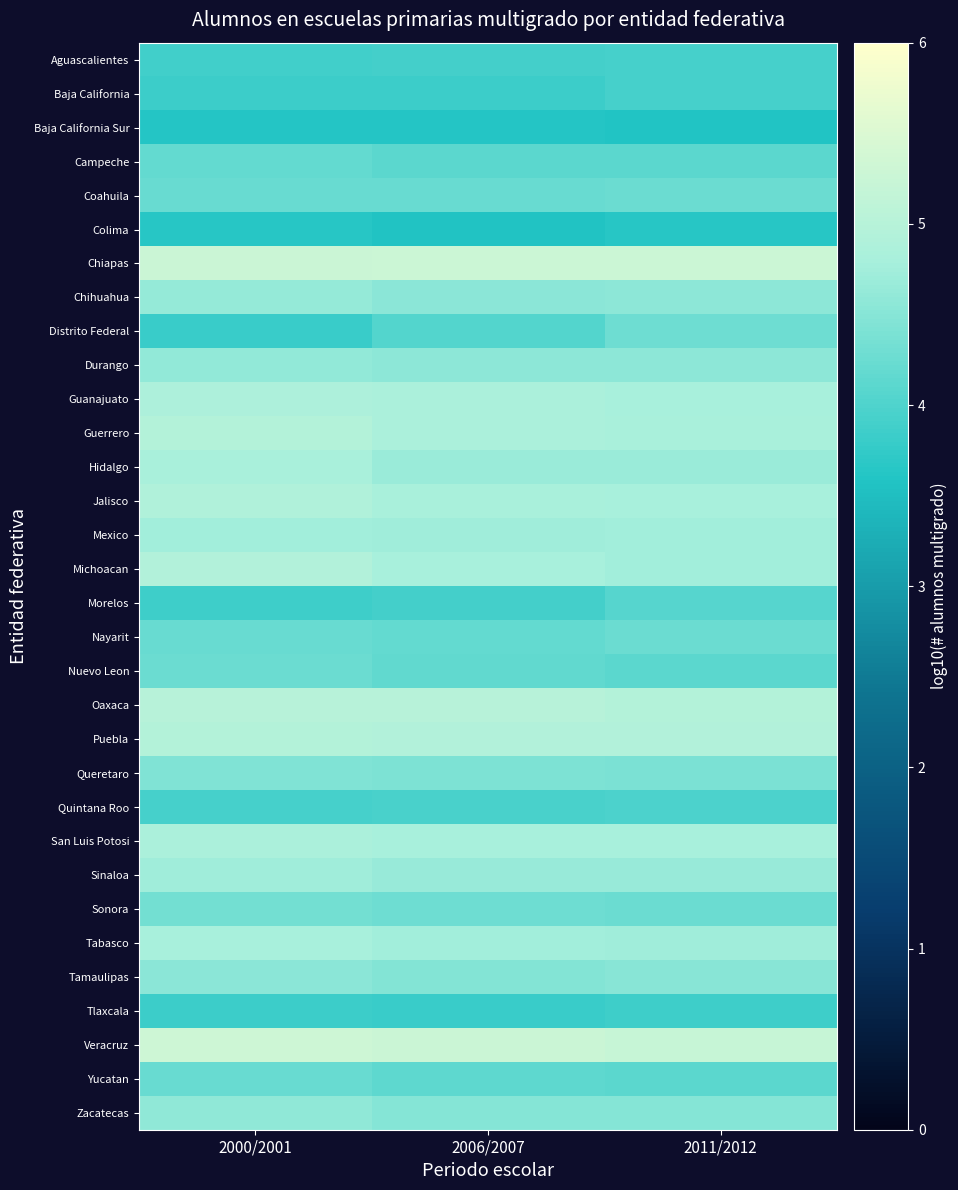

Reading left to right, what are all the values shown in this chart?

Aguascalientes: 2000/2001=3.9	2006/2007=3.9	2011/2012=3.9
Baja California: 2000/2001=3.8	2006/2007=3.8	2011/2012=3.9
Baja California Sur: 2000/2001=3.6	2006/2007=3.6	2011/2012=3.6
Campeche: 2000/2001=4.2	2006/2007=4.1	2011/2012=4.1
Coahuila: 2000/2001=4.2	2006/2007=4.2	2011/2012=4.3
Colima: 2000/2001=3.6	2006/2007=3.6	2011/2012=3.6
Chiapas: 2000/2001=5.3	2006/2007=5.3	2011/2012=5.3
Chihuahua: 2000/2001=4.6	2006/2007=4.5	2011/2012=4.5
Distrito Federal: 2000/2001=3.8	2006/2007=4.0	2011/2012=4.3
Durango: 2000/2001=4.6	2006/2007=4.6	2011/2012=4.6
Guanajuato: 2000/2001=4.9	2006/2007=4.8	2011/2012=4.8
Guerrero: 2000/2001=5.0	2006/2007=4.8	2011/2012=4.8
Hidalgo: 2000/2001=4.8	2006/2007=4.7	2011/2012=4.7
Jalisco: 2000/2001=4.9	2006/2007=4.8	2011/2012=4.8
Mexico: 2000/2001=4.7	2006/2007=4.7	2011/2012=4.8
Michoacan: 2000/2001=4.9	2006/2007=4.8	2011/2012=4.7
Morelos: 2000/2001=3.9	2006/2007=3.9	2011/2012=4.1
Nayarit: 2000/2001=4.2	2006/2007=4.2	2011/2012=4.3
Nuevo Leon: 2000/2001=4.3	2006/2007=4.2	2011/2012=4.1
Oaxaca: 2000/2001=5.0	2006/2007=5.0	2011/2012=5.0
Puebla: 2000/2001=5.0	2006/2007=4.9	2011/2012=4.9
Queretaro: 2000/2001=4.4	2006/2007=4.4	2011/2012=4.4
Quintana Roo: 2000/2001=3.9	2006/2007=3.9	2011/2012=4.0
San Luis Potosi: 2000/2001=4.9	2006/2007=4.8	2011/2012=4.8
Sinaloa: 2000/2001=4.7	2006/2007=4.7	2011/2012=4.7
Sonora: 2000/2001=4.3	2006/2007=4.3	2011/2012=4.3
Tabasco: 2000/2001=4.8	2006/2007=4.8	2011/2012=4.7
Tamaulipas: 2000/2001=4.5	2006/2007=4.5	2011/2012=4.5
Tlaxcala: 2000/2001=3.8	2006/2007=3.8	2011/2012=3.9
Veracruz: 2000/2001=5.3	2006/2007=5.3	2011/2012=5.2
Yucatan: 2000/2001=4.2	2006/2007=4.1	2011/2012=4.1
Zacatecas: 2000/2001=4.6	2006/2007=4.5	2011/2012=4.5